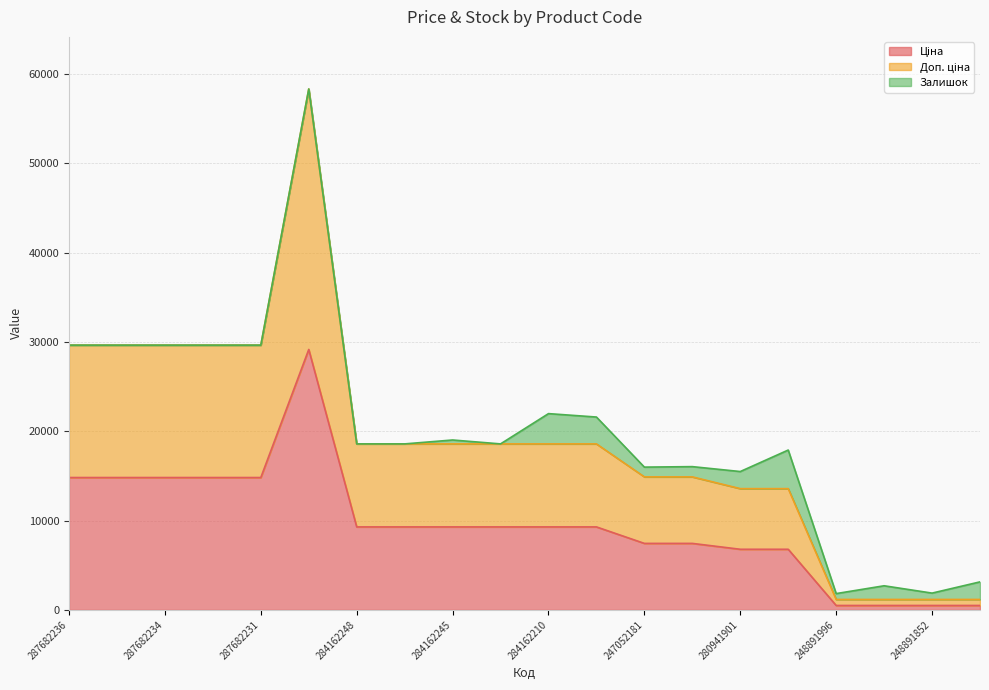

What is the total value across all series at 284162248?

18580.9